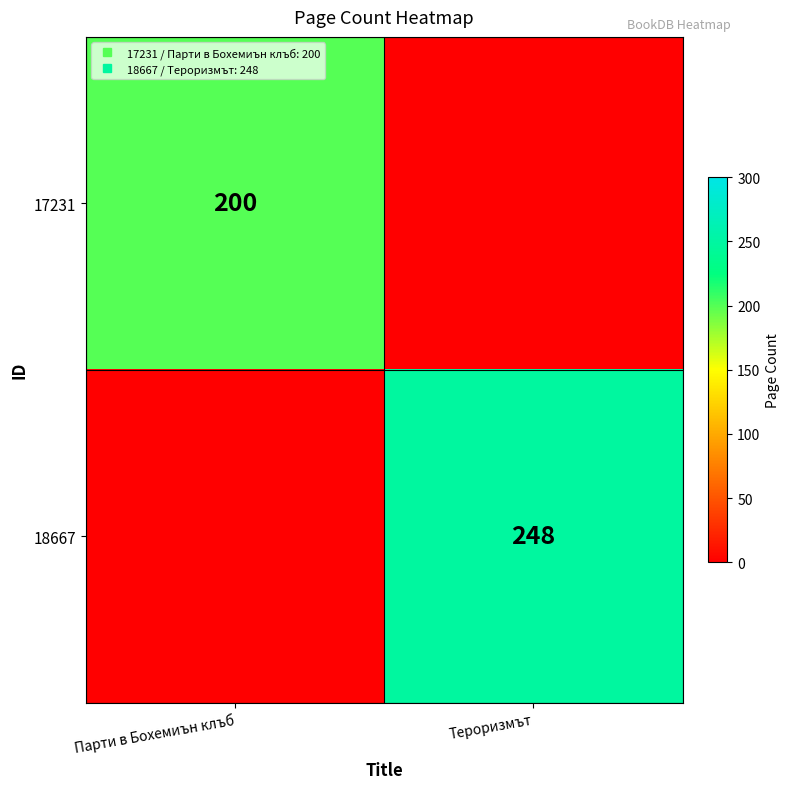

How many data points does each series have?

2